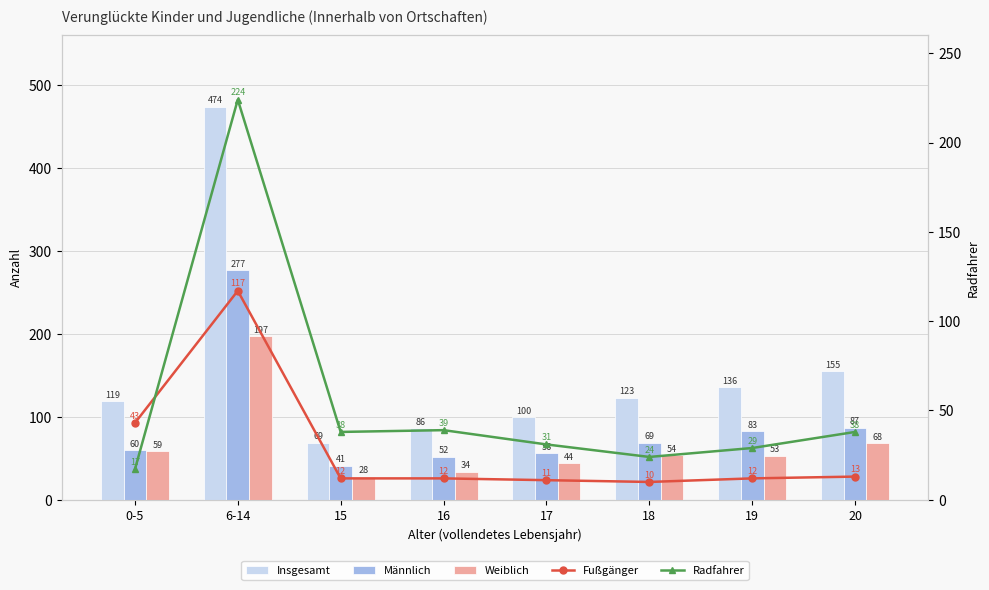

At which category is the sum across all series the highest?

6-14